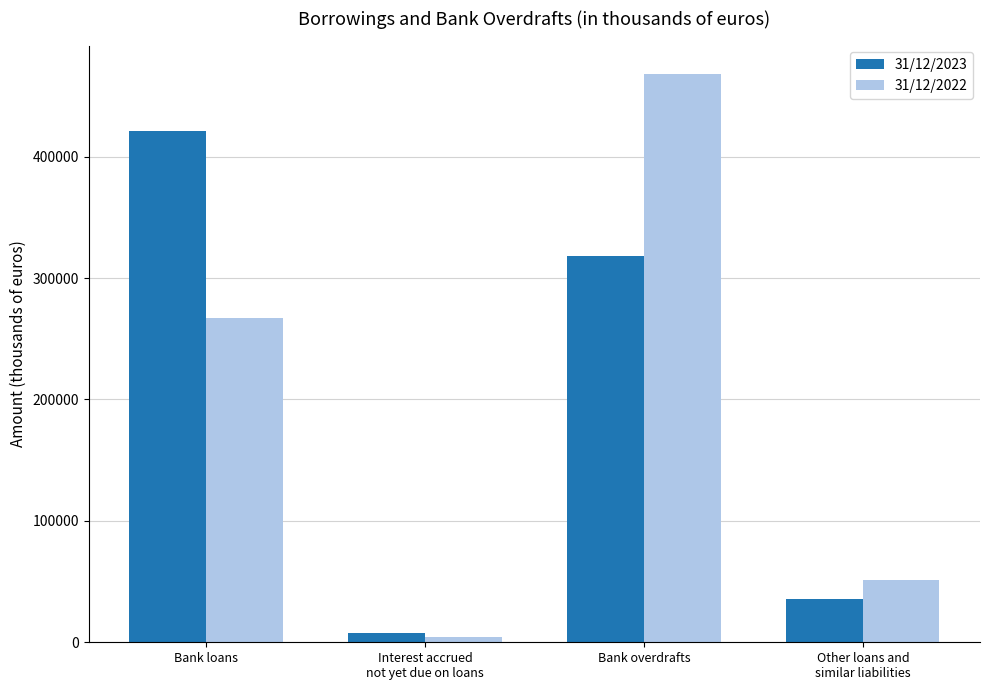

List the series in order of their peak value, lowest first.

31/12/2023, 31/12/2022